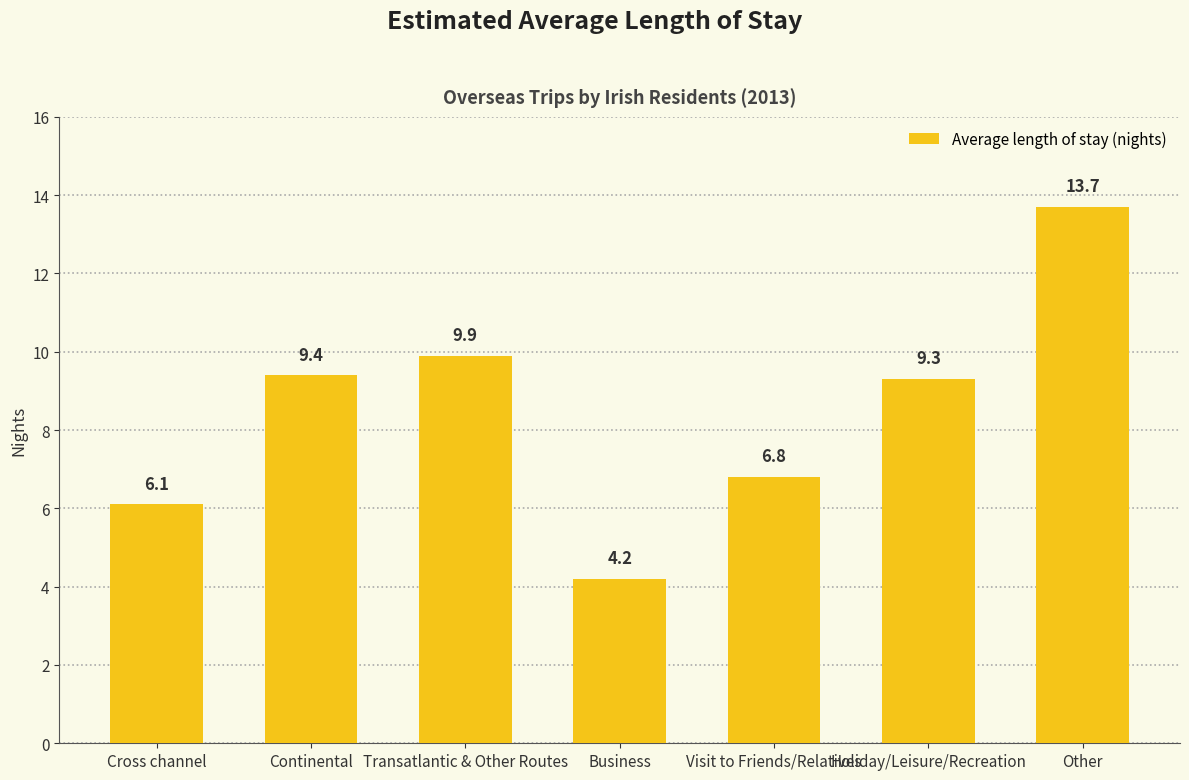

The value at Transatlantic & Other Routes is 9.9. True or false?

True